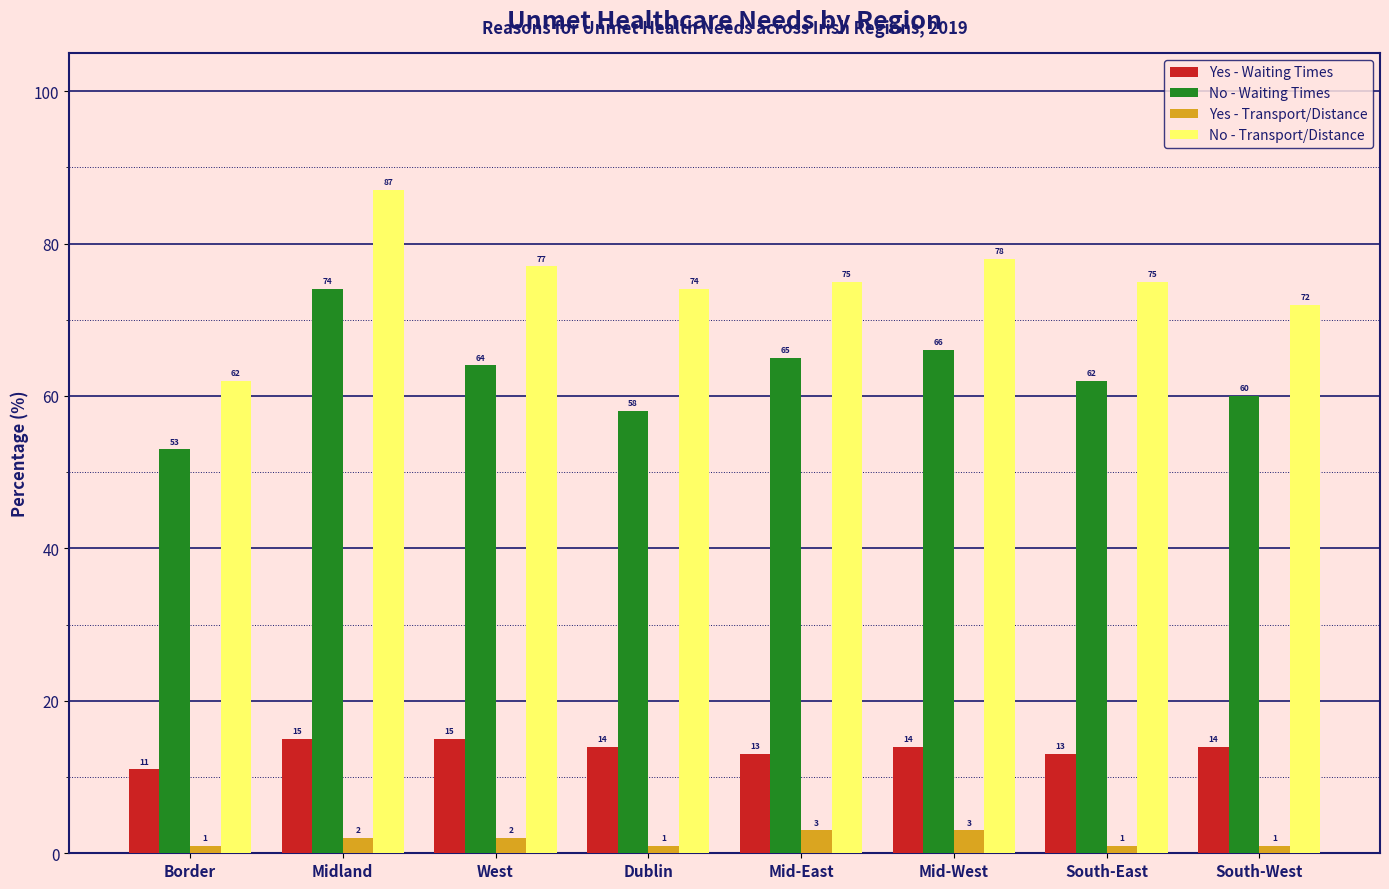

Is the value of No - Waiting Times at Midland greater than the value of Yes - Waiting Times at West?

Yes